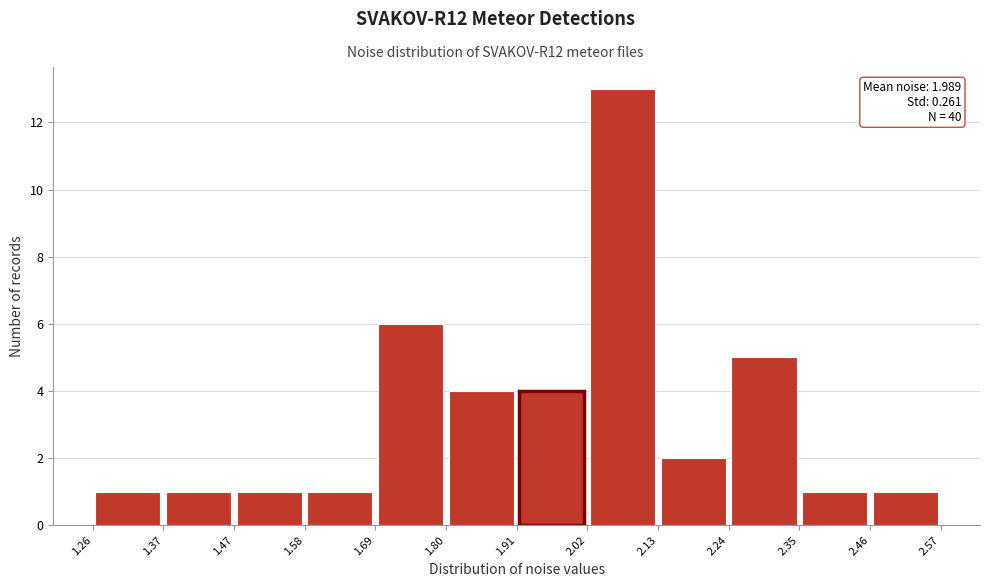

Over which range of the x-axis is the bar tallest?

2.02 to 2.13